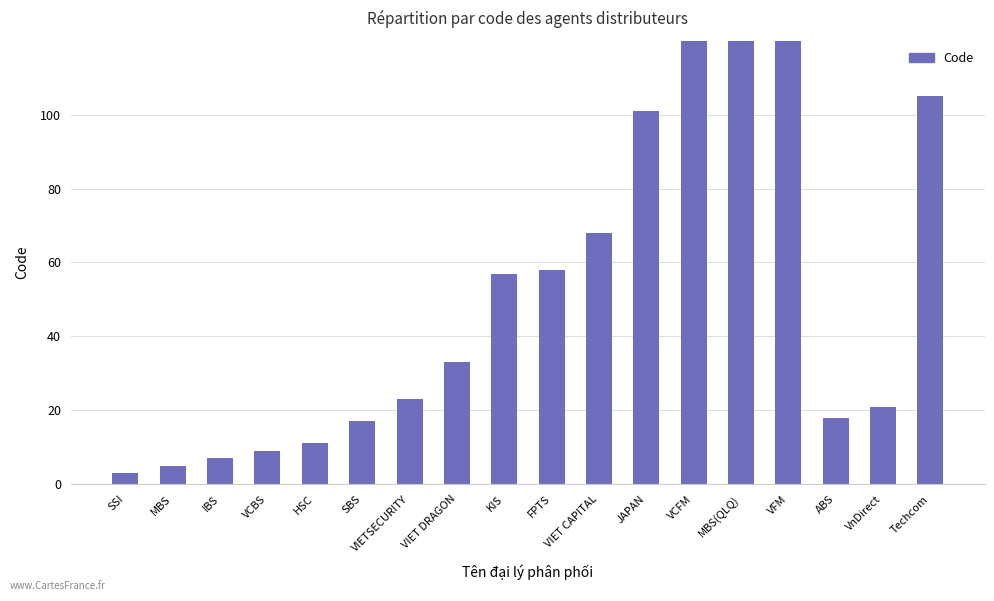

Reading left to right, transcribe all the data shown in this chart.

SSI=3	MBS=5	IBS=7	VCBS=9	HSC=11	SBS=17	VIETSECURITY=23	VIET DRAGON=33	KIS=57	FPTS=58	VIET CAPITAL=68	JAPAN=101	VCFM=900	MBS(QLQ)=909	VFM=999	ABS=18	VnDirect=21	Techcom=105